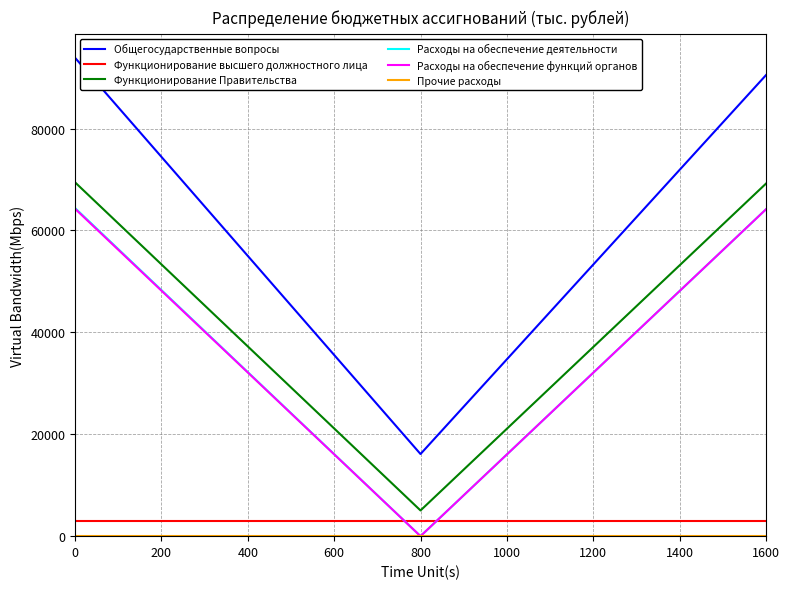

What is the lowest value of the Общегосударственные вопросы series?

16120.9